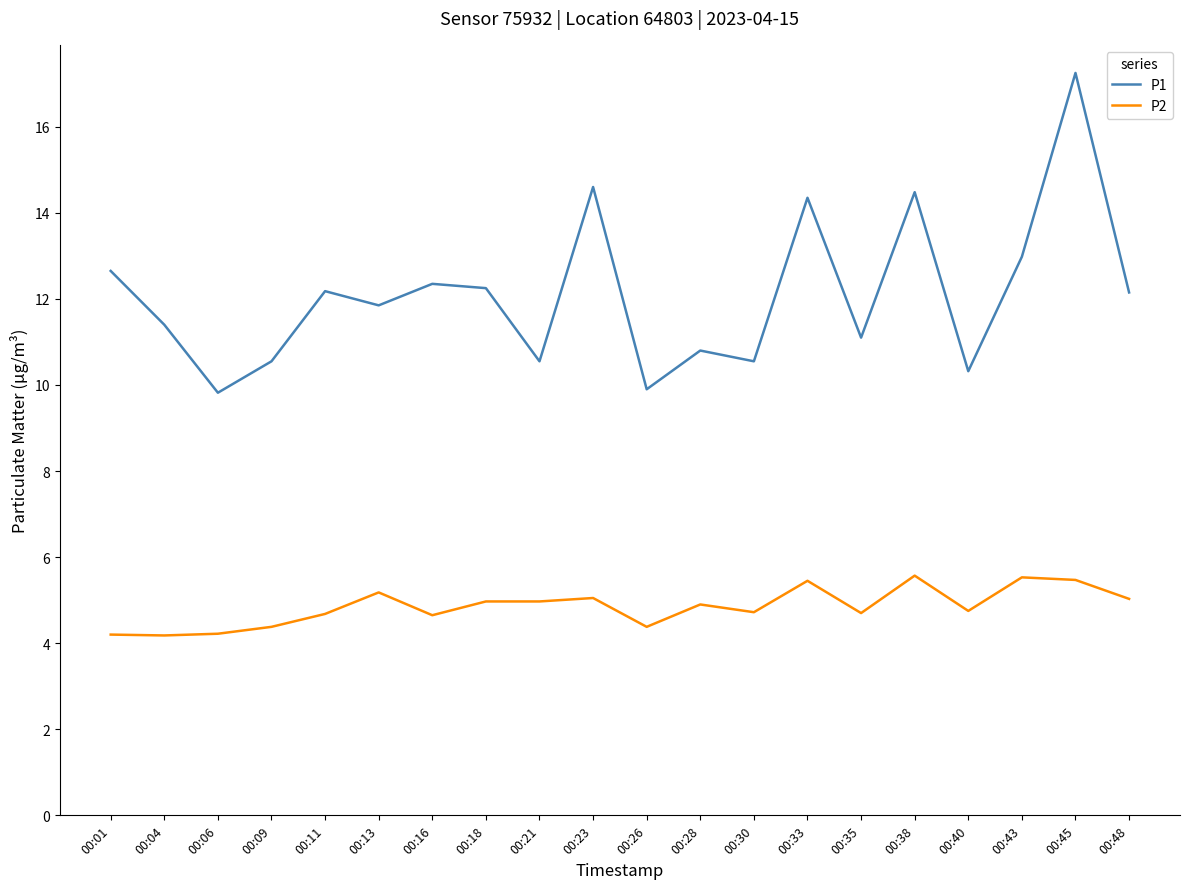

Which series has the largest range (max minus min)?

P1